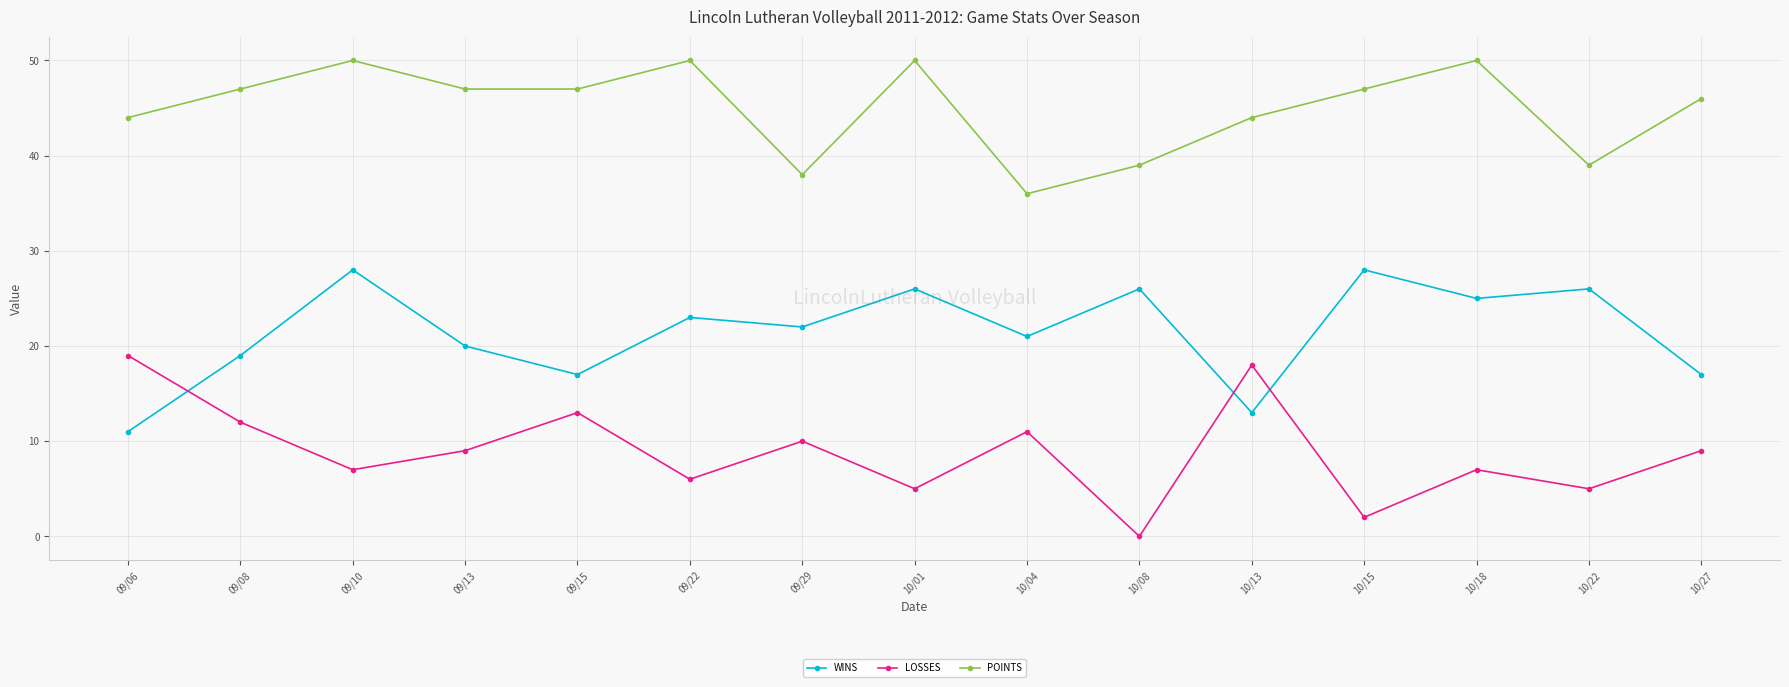

What is the total value across all series at 09/13?

76